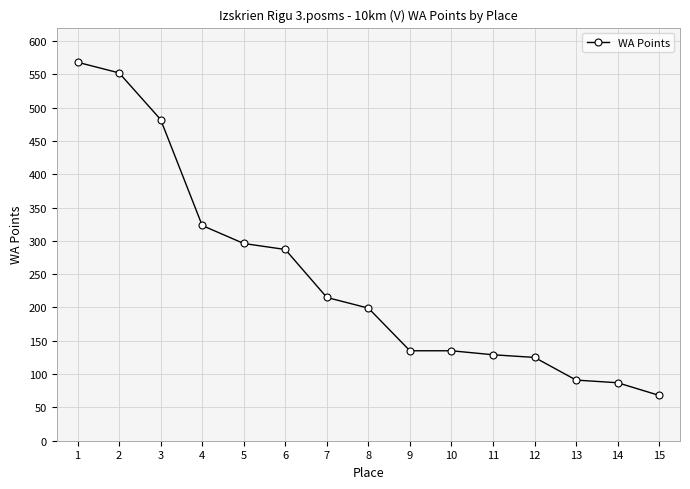

Reading right to left, list all the values displayed in this chart.

15=68	14=87	13=91	12=125	11=129	10=135	9=135	8=199	7=215	6=287	5=296	4=323	3=482	2=552	1=568